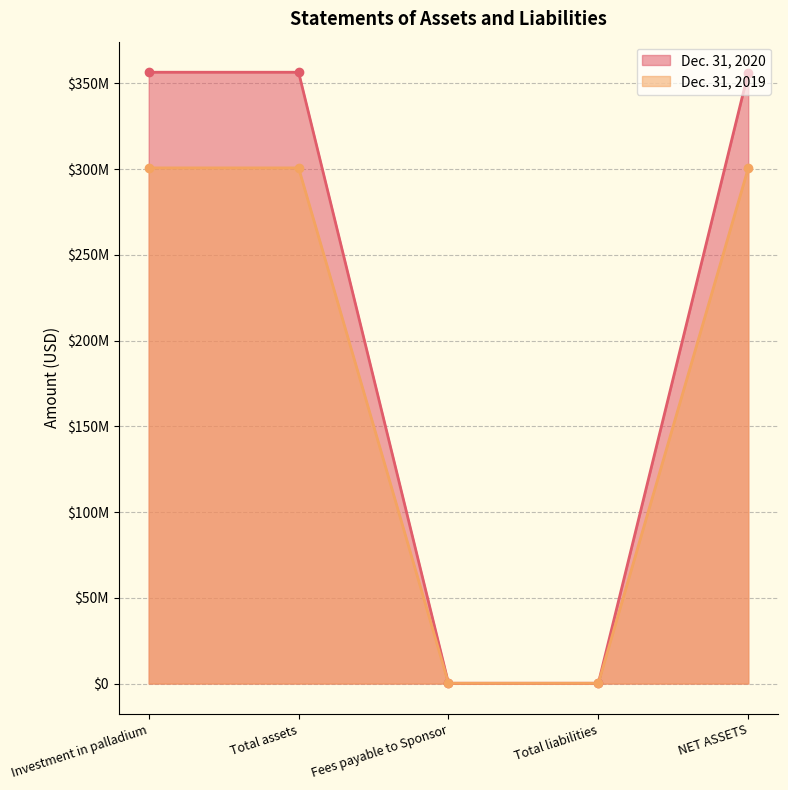

Count the number of data series in this chart.

2